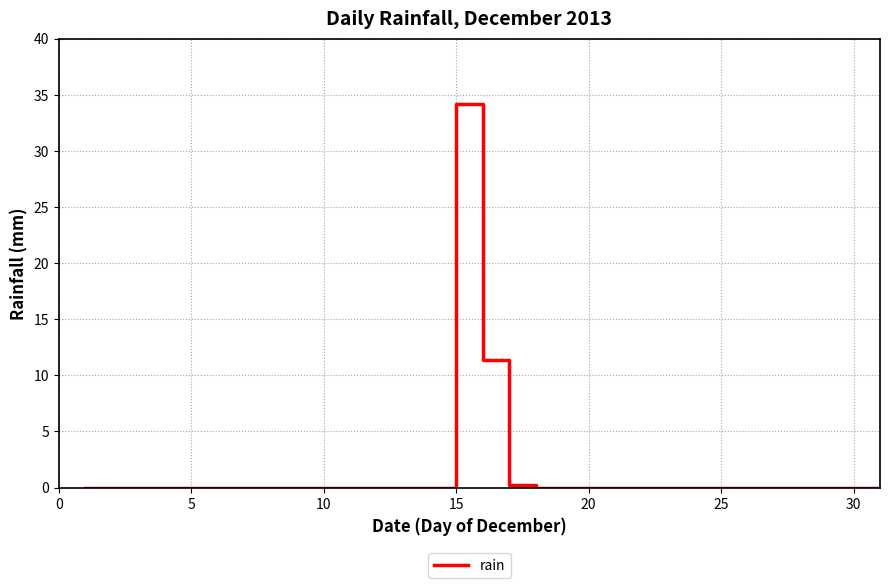

What is the difference between the maximum and minimum values?

34.2